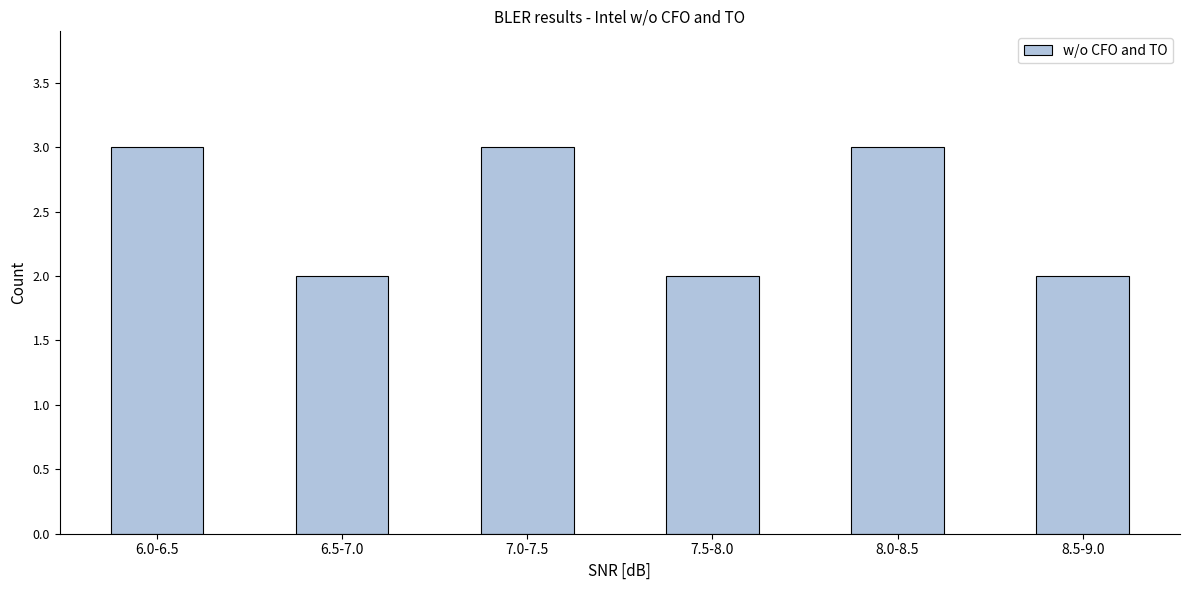

Reading right to left, transcribe all the data shown in this chart.

2	3	2	3	2	3